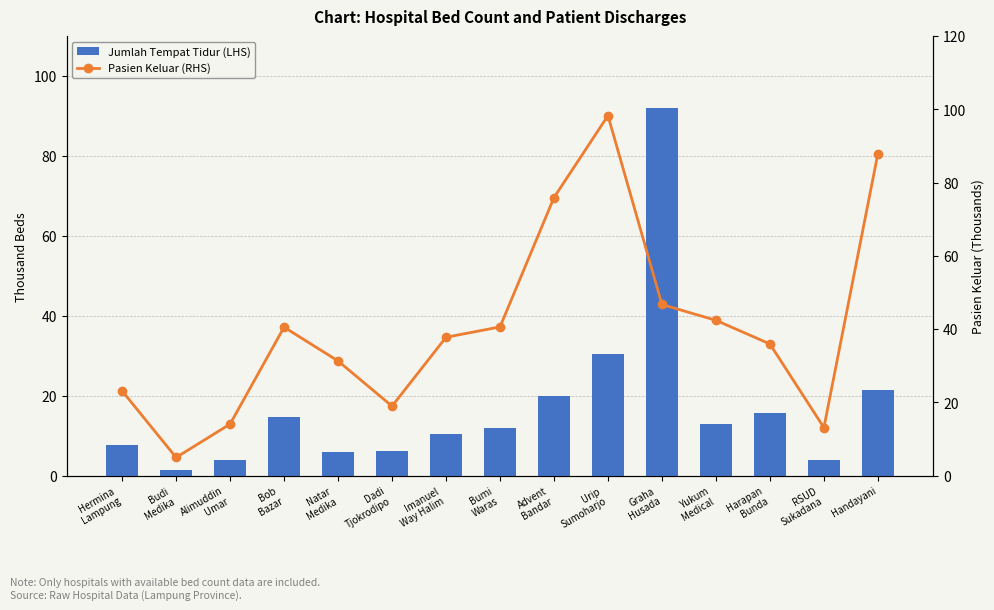

Reading left to right, list all the values displayed in this chart.

Jumlah Tempat Tidur (LHS): Hermina
Lampung=7.6	Budi
Medika=1.4	Alimuddin
Umar=3.8	Bob
Bazar=14.8	Natar
Medika=5.8	Dadi
Tjokrodipo=6.1	Imanuel
Way Halim=10.5	Bumi
Waras=11.8	Advent
Bandar=19.9	Urip
Sumoharjo=30.6	Graha
Husada=92.0	Yukum
Medical=13.0	Harapan
Bunda=15.8	RSUD
Sukadana=3.9	Handayani=21.5
Pasien Keluar (RHS): Hermina
Lampung=23.1	Budi
Medika=5.0	Alimuddin
Umar=14.1	Bob
Bazar=40.6	Natar
Medika=31.3	Dadi
Tjokrodipo=19.0	Imanuel
Way Halim=37.8	Bumi
Waras=40.6	Advent
Bandar=75.9	Urip
Sumoharjo=98.3	Graha
Husada=46.8	Yukum
Medical=42.4	Harapan
Bunda=36.0	RSUD
Sukadana=13.1	Handayani=87.9